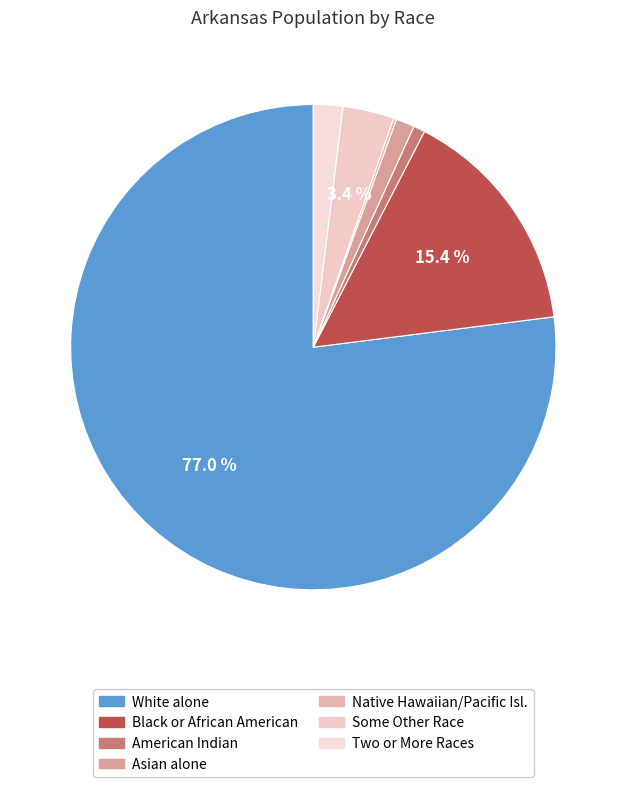

To the nearest percent, what is the average slice percentage?

14%